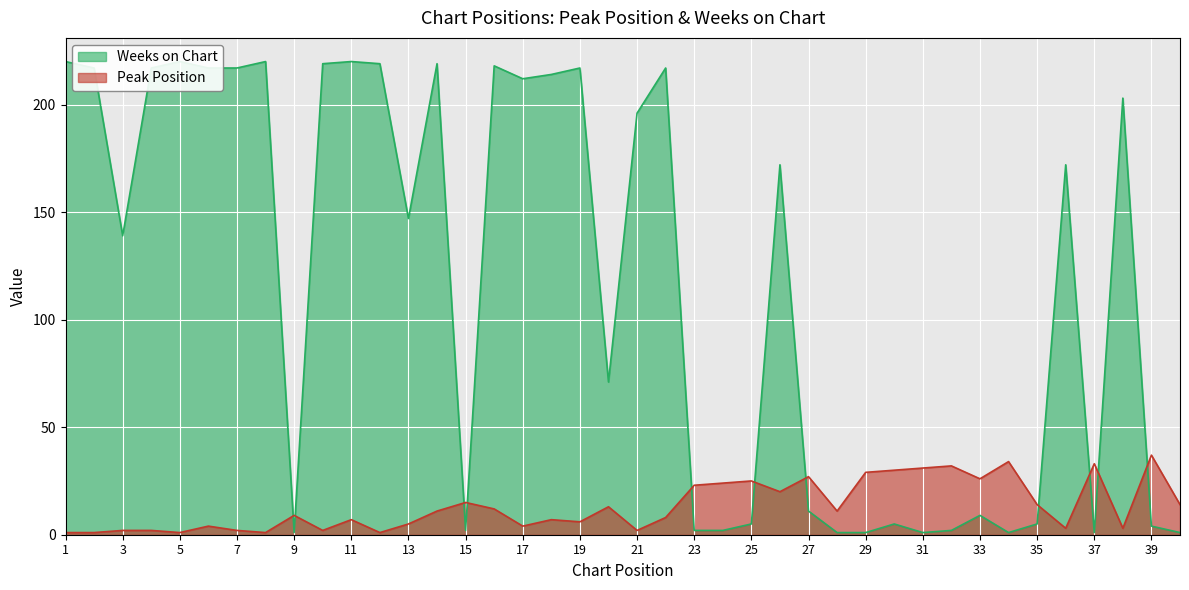

Read the Weeks on Chart value at 14, to the nearest 50.

200